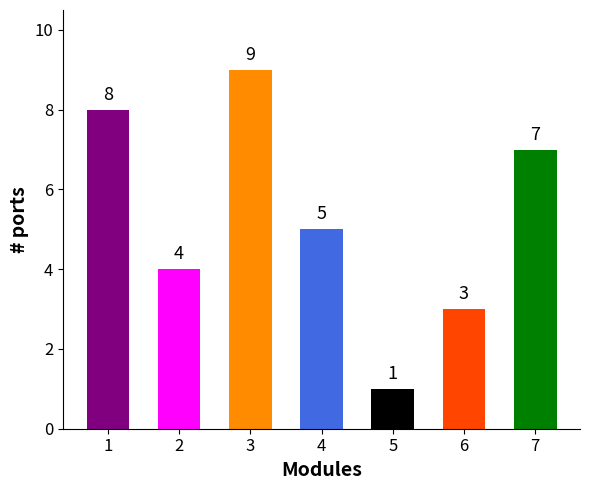

How many bars are there in total?

7